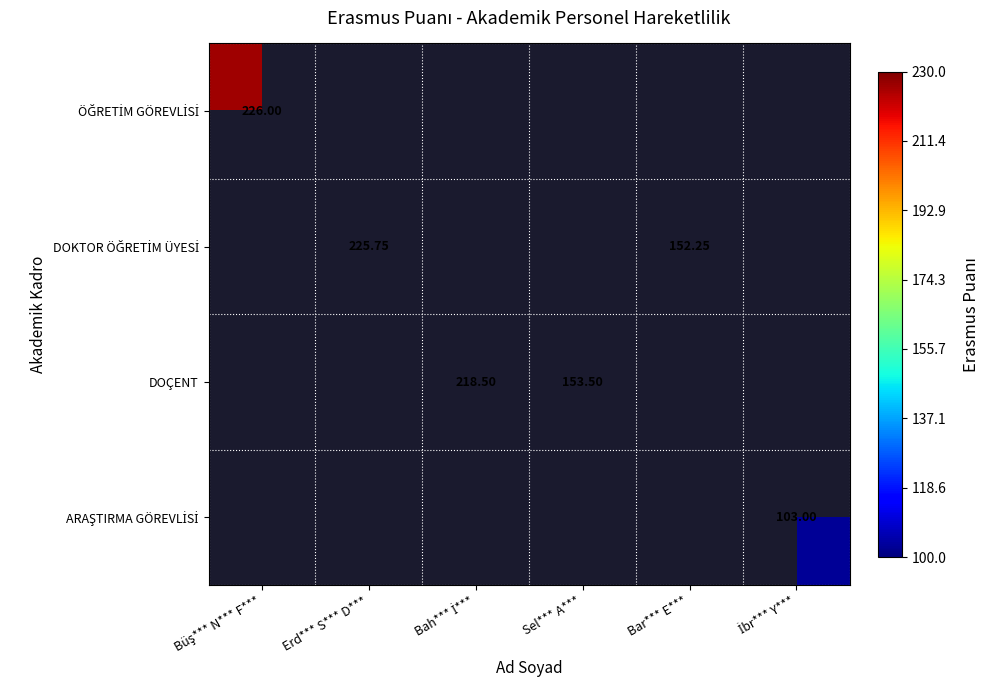

How many DOKTOR ÖĞRETİM ÜYESİ values are between 225 and 226?

1